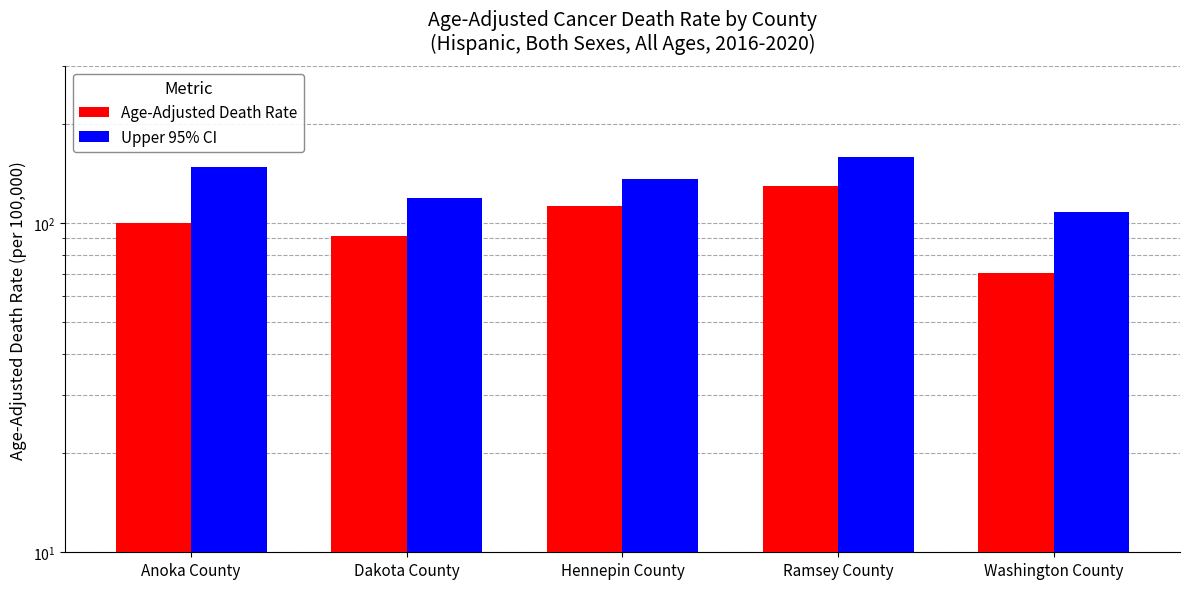

What is the value of the Upper 95% CI bar at the 4th from the left?

158.4